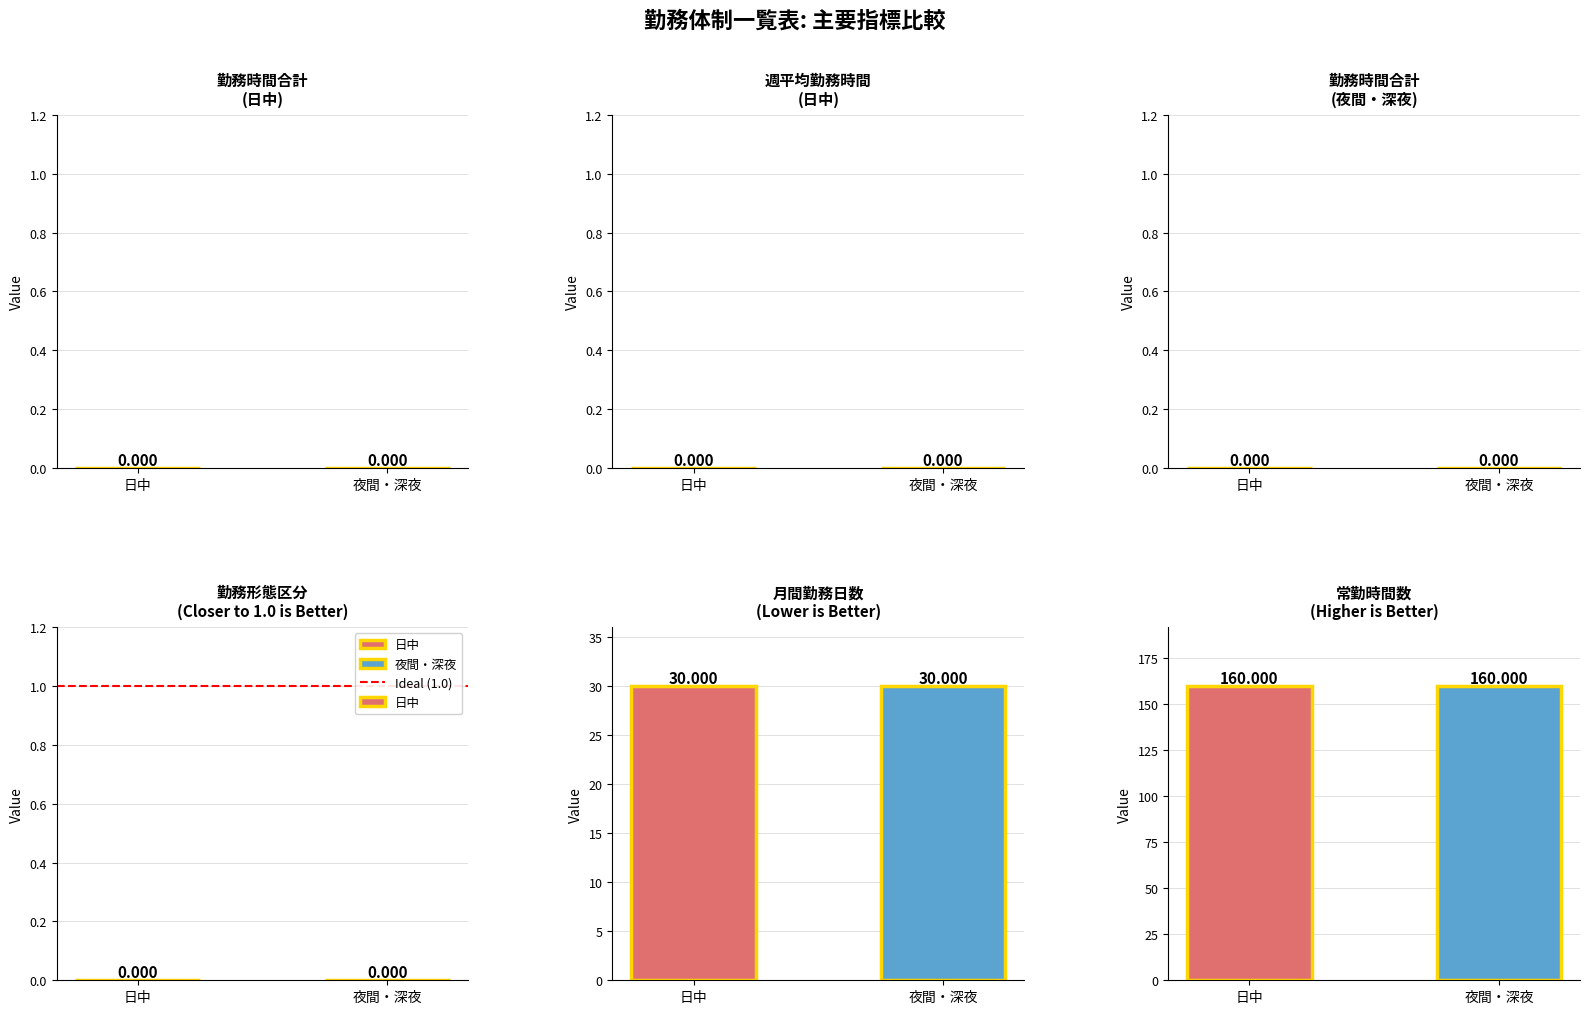

What is the average value of the Ideal (1.0) series?

1